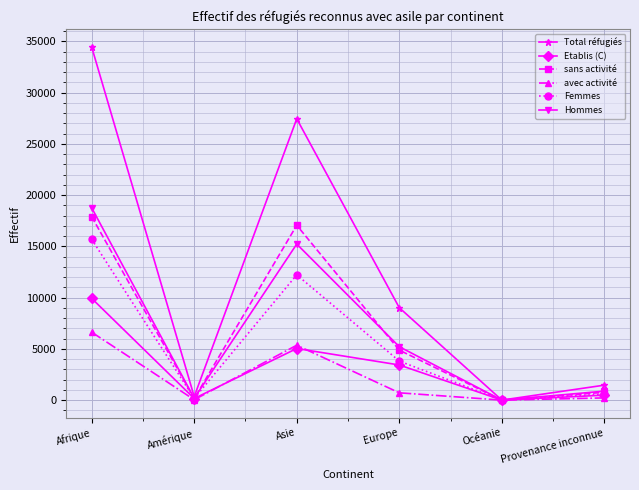

At Europe, list the series in order from largest to smallest.

Total réfugiés, Hommes, sans activité, Femmes, Etablis (C), avec activité